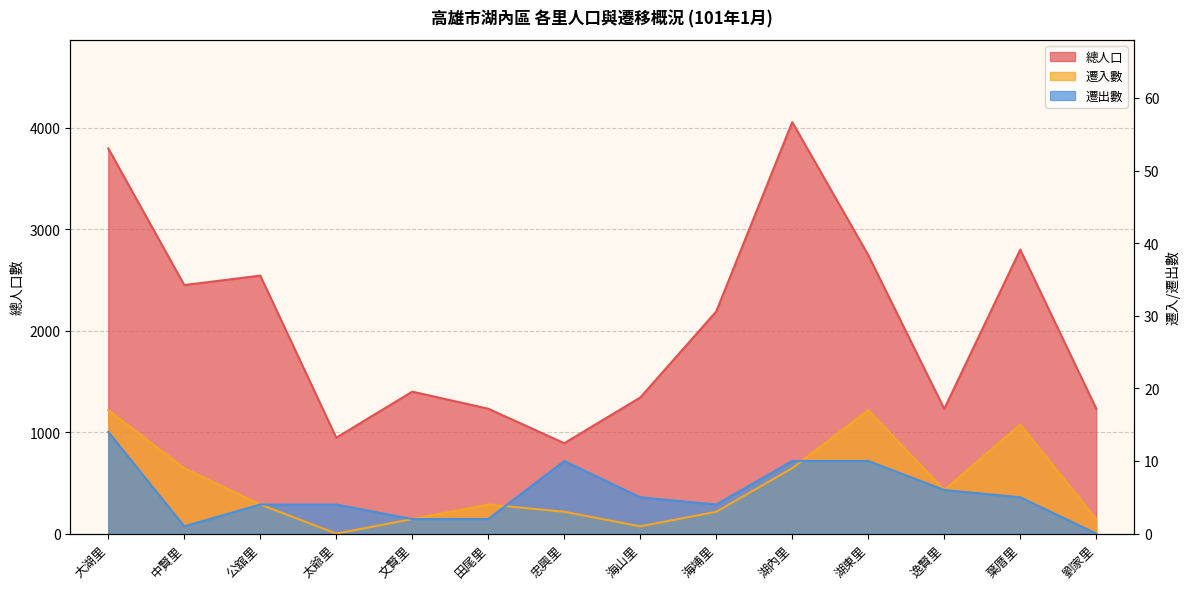

Which has a higher value, 湖東里 or 逸賢里?

湖東里